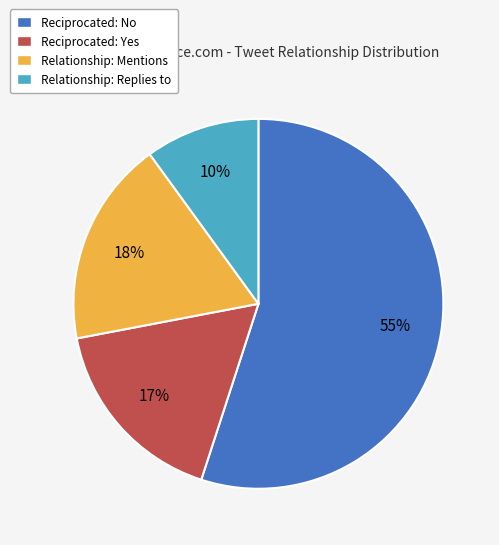

How many segments does this pie chart have?

4